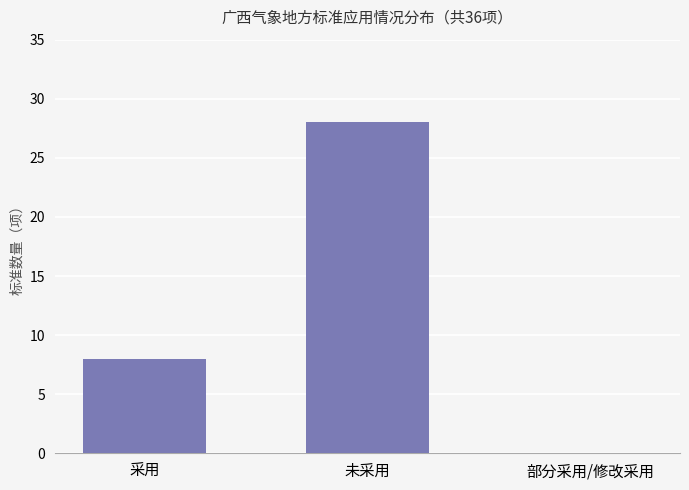

Is it true that the value at 未采用 is 37?

False